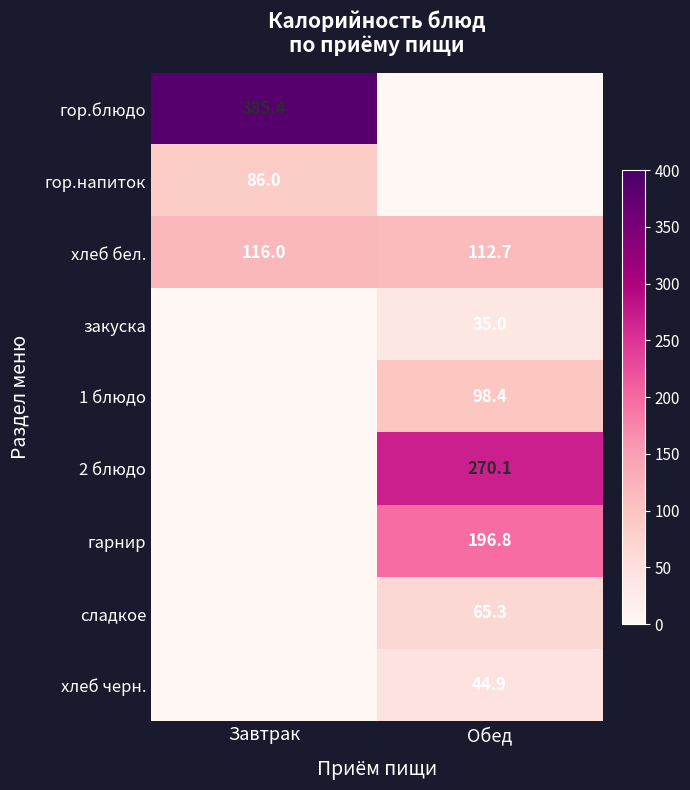

True or false: хлеб бел. has a value of 112.7 at Обед.

True